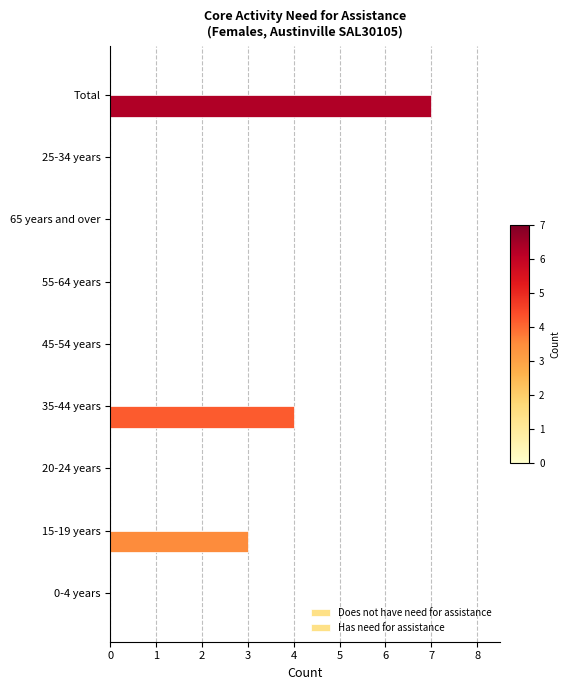

Are the bars horizontal?

Yes